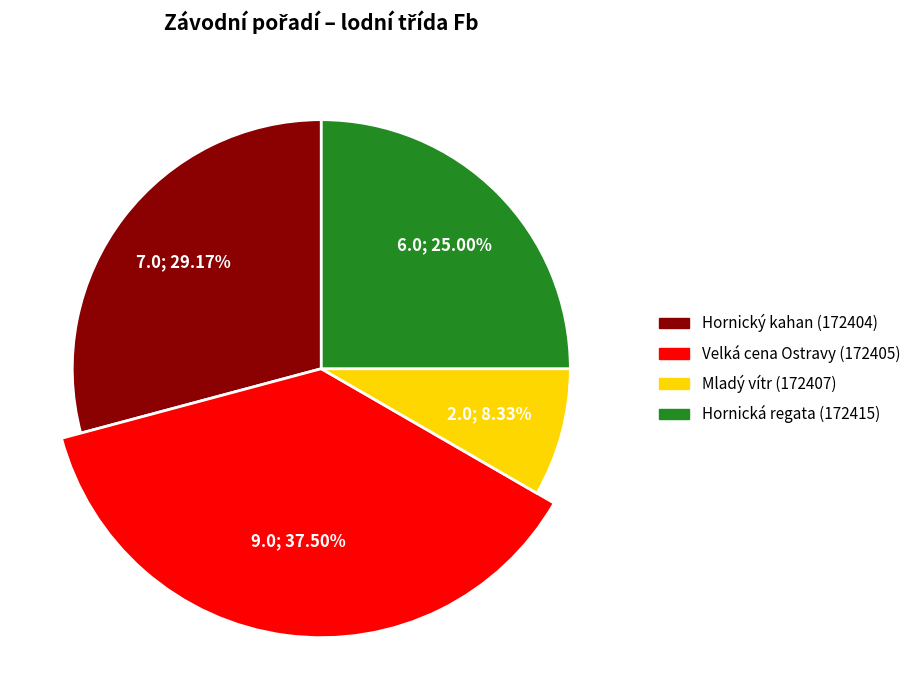

What percentage is the Velká cena Ostravy (172405) slice, to the nearest percent?

38%